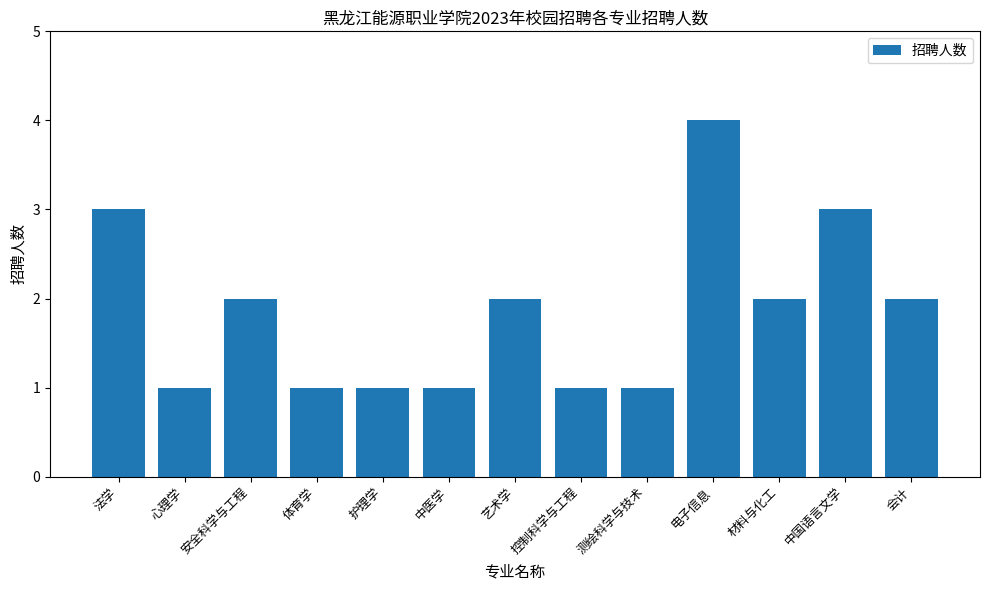

Reading right to left, extract all data points from this chart.

2	3	2	4	1	1	2	1	1	1	2	1	3